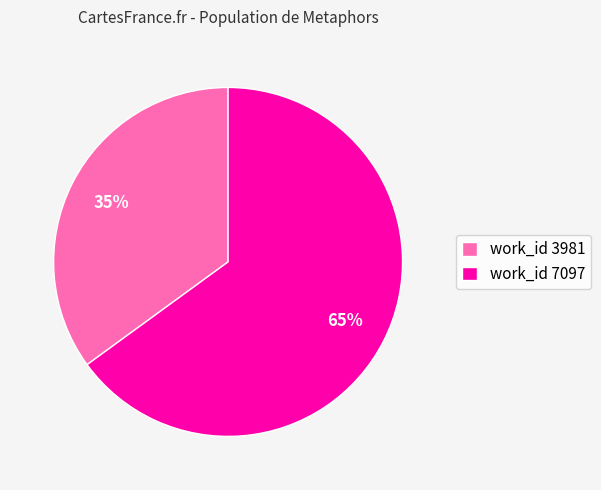

What is the ratio of the value at work_id 7097 to the value at work_id 3981?

1.9